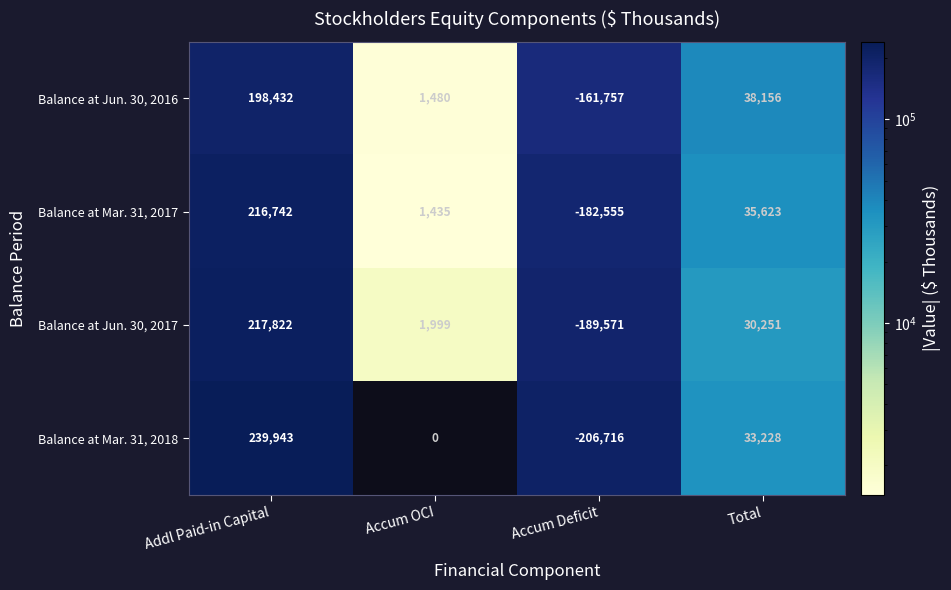

What is the spread (max minus min) of values at Accum OCI?

1999